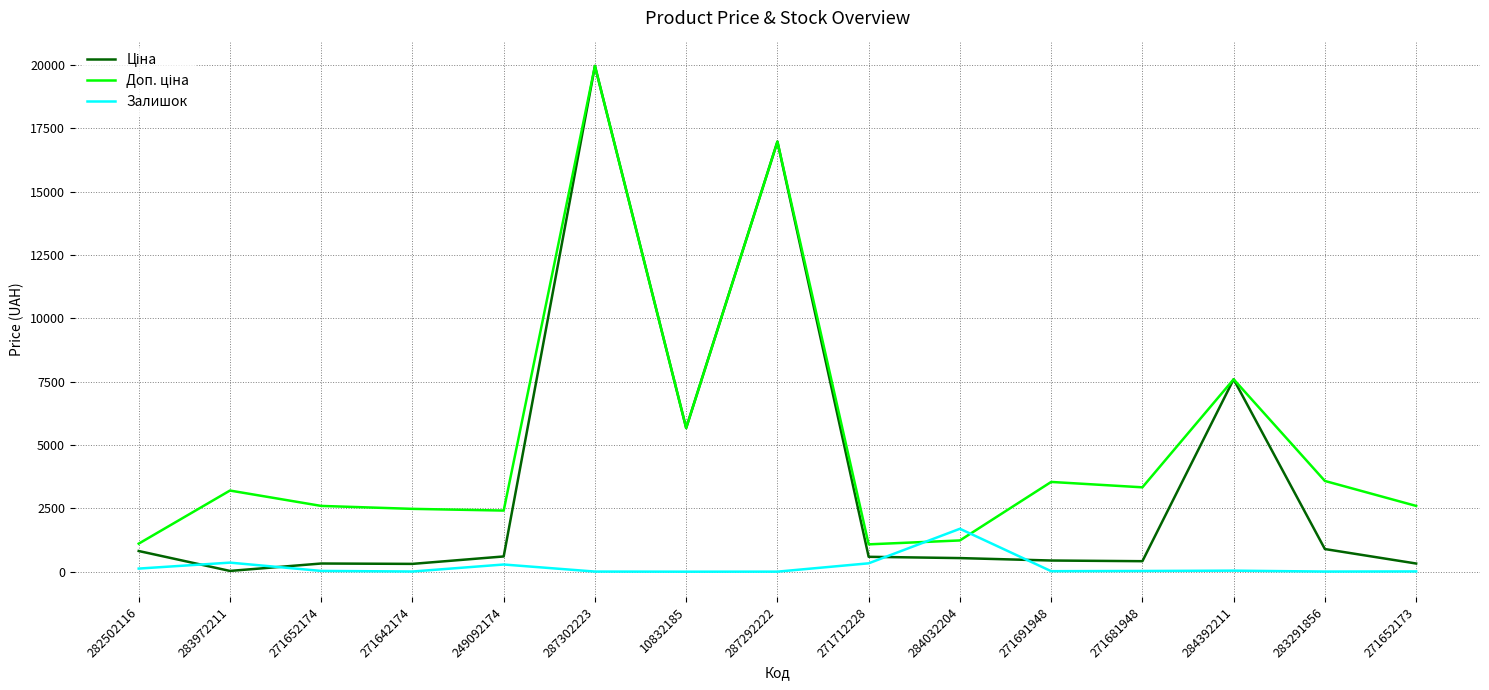

What is the highest value of the Залишок series?

1696.0